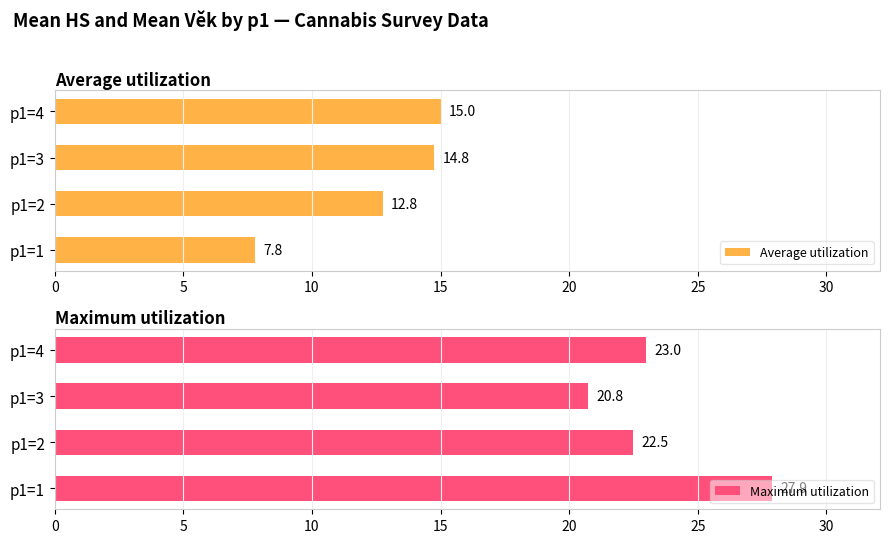

What is the minimum value for Average utilization?

7.8